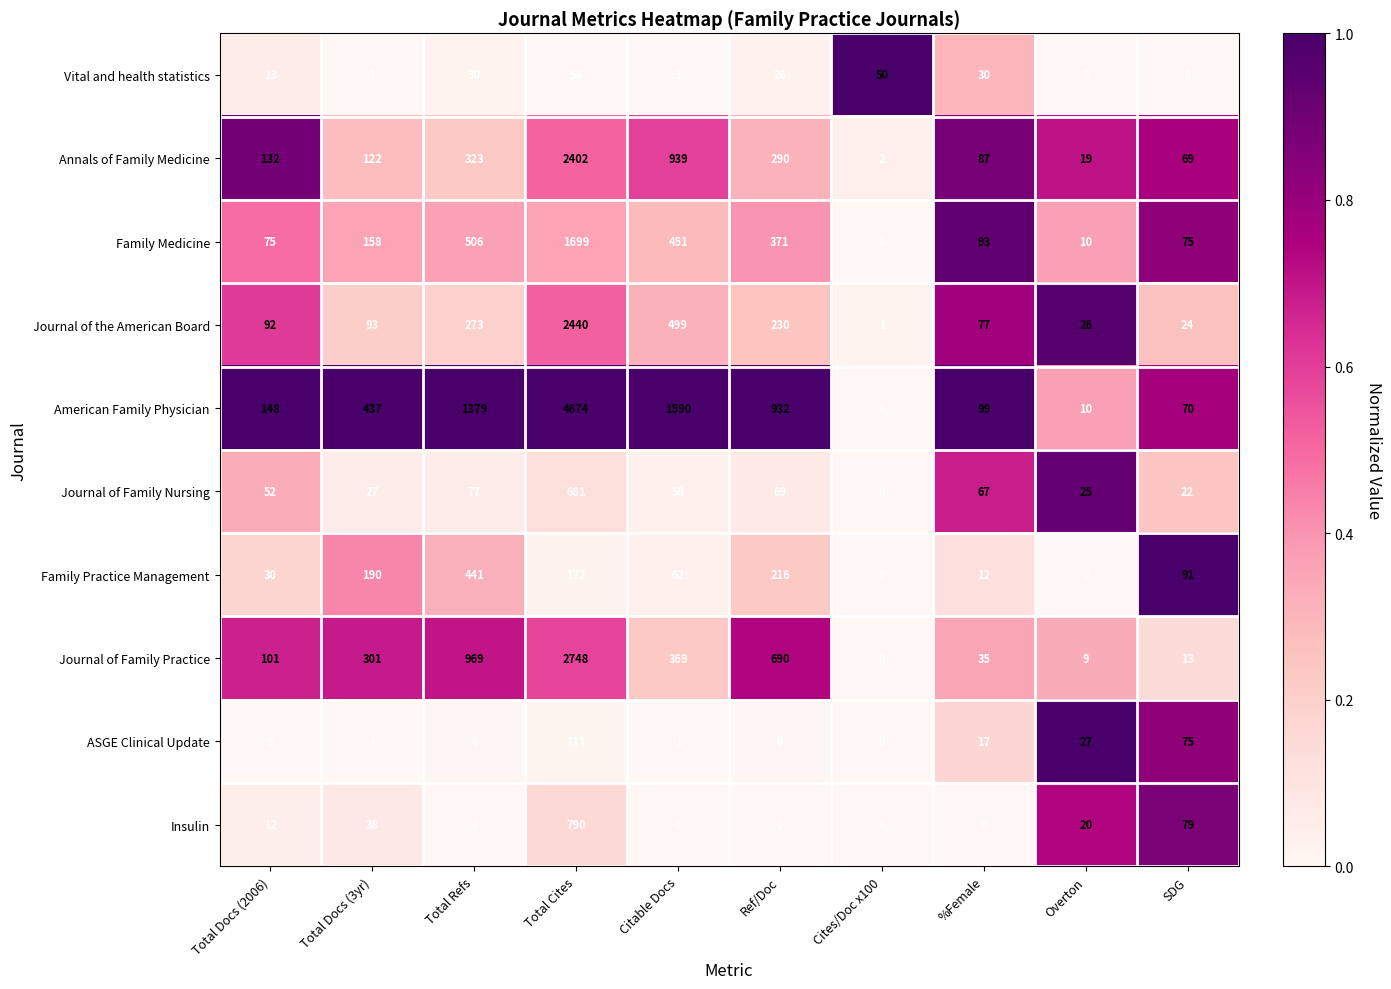

What is the difference between the highest and lowest values at Overton?

27